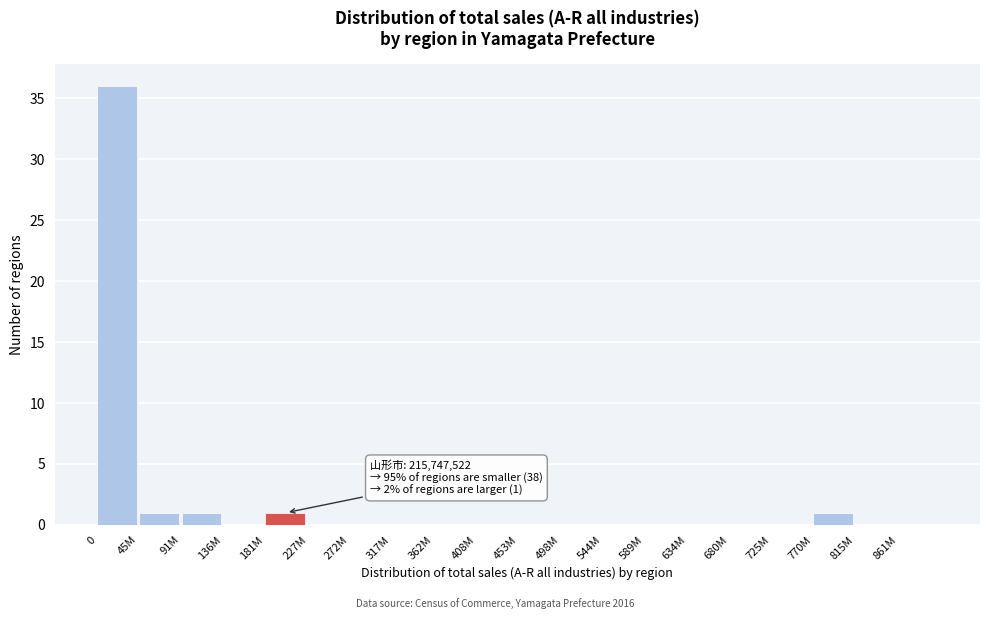

Reading right to left, list all the values displayed in this chart.

861M=0	815M=0	770M=1	725M=0	680M=0	634M=0	589M=0	544M=0	498M=0	453M=0	408M=0	362M=0	317M=0	272M=0	227M=0	181M=1	136M=0	91M=1	45M=1	0=36